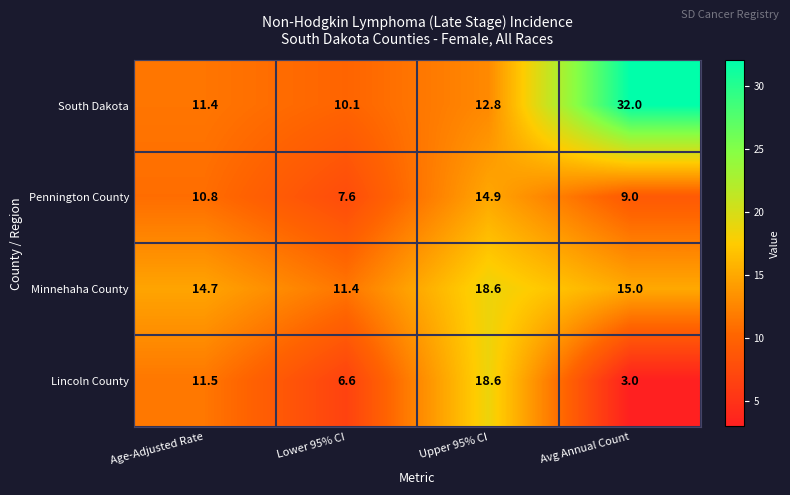

What is the difference between the highest and lowest values at Avg Annual Count?

29.0